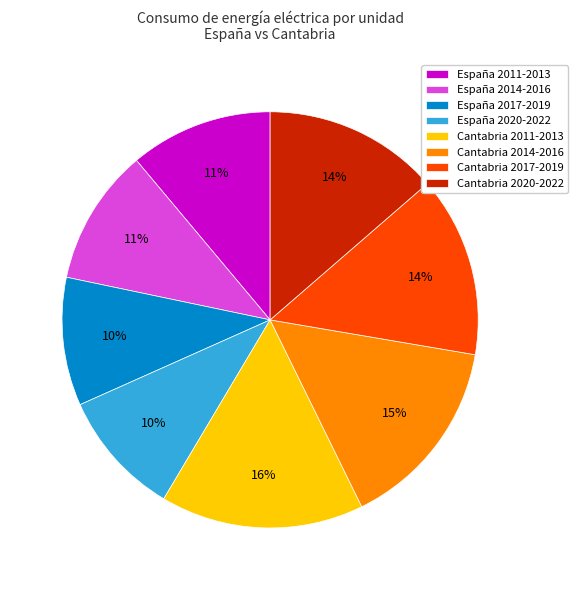

How many slices are in this pie chart?

8